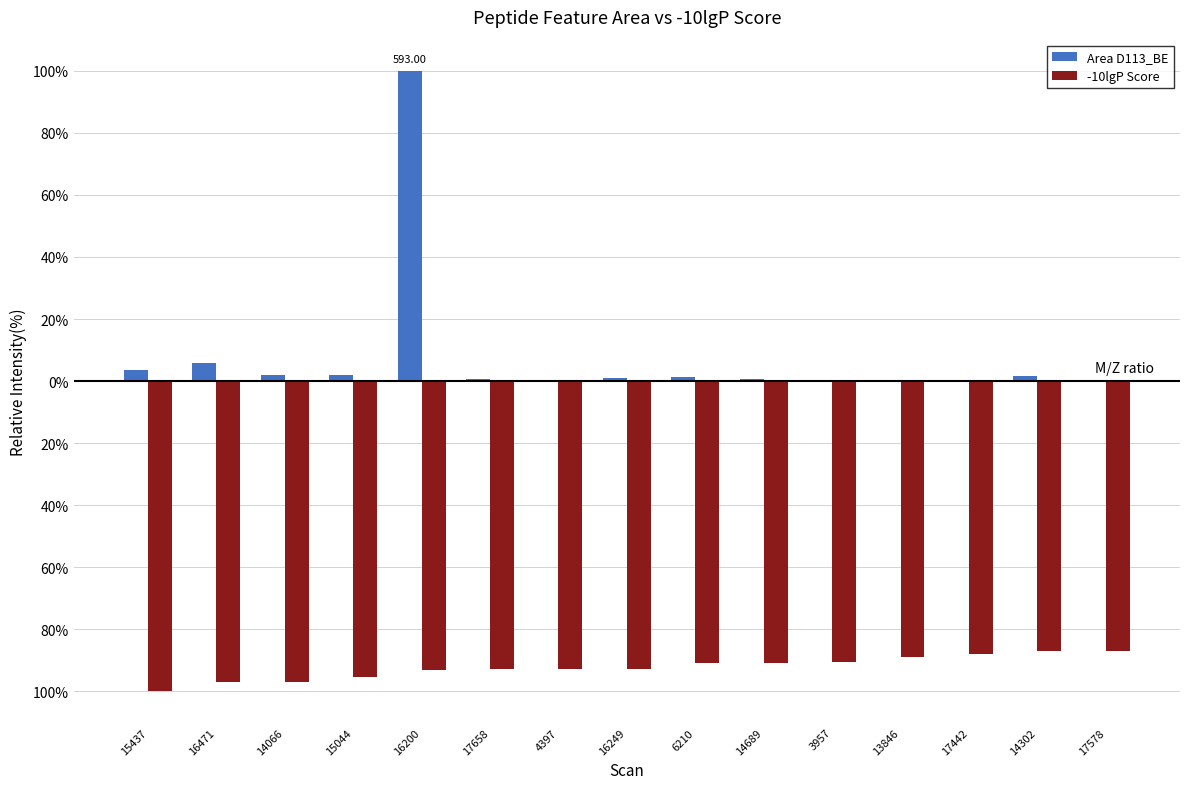

Rank the series by their average value, from highest to lowest.

Area D113_BE, -10lgP Score